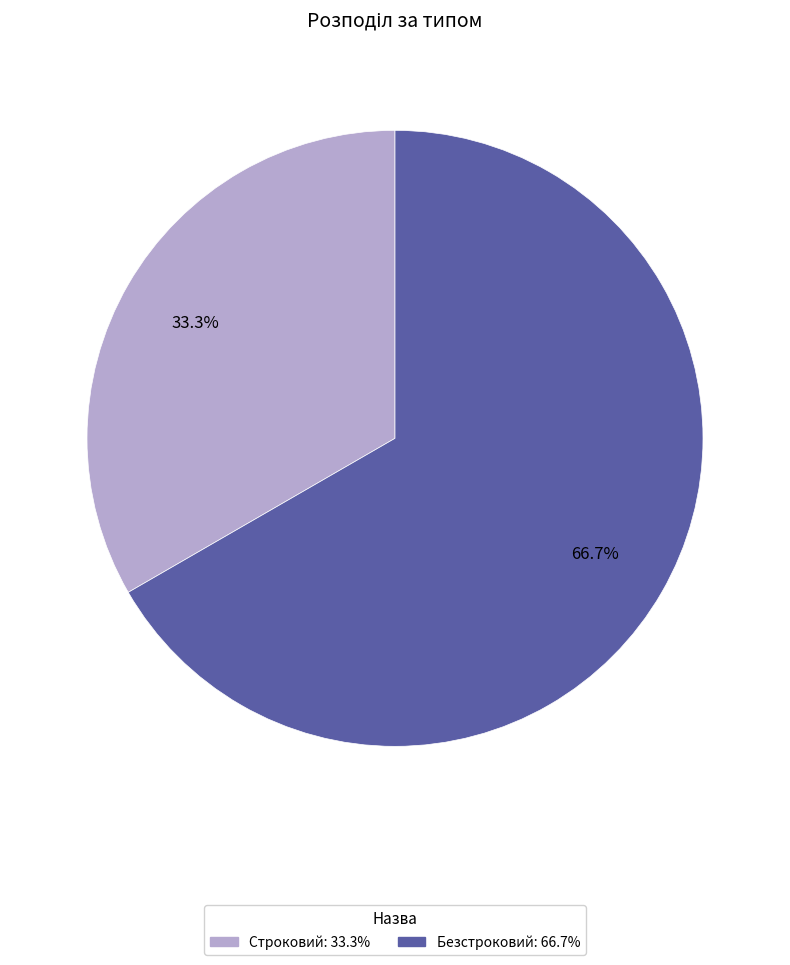

Is it true that Строковий is 41% of the pie?

False